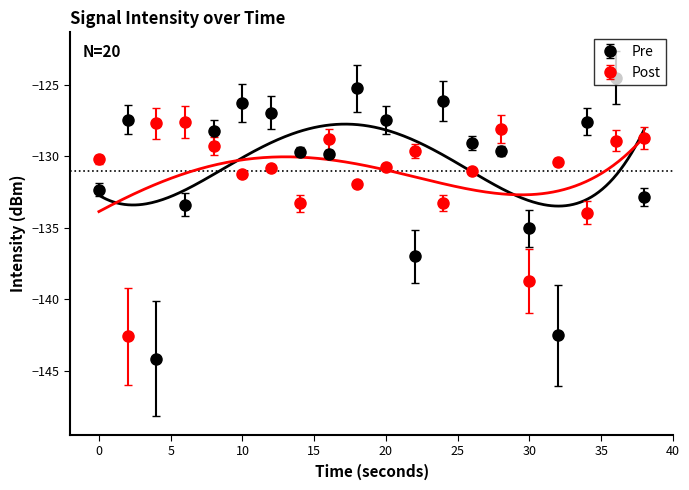

What is the difference between the maximum and minimum values in the Pre series?

19.7